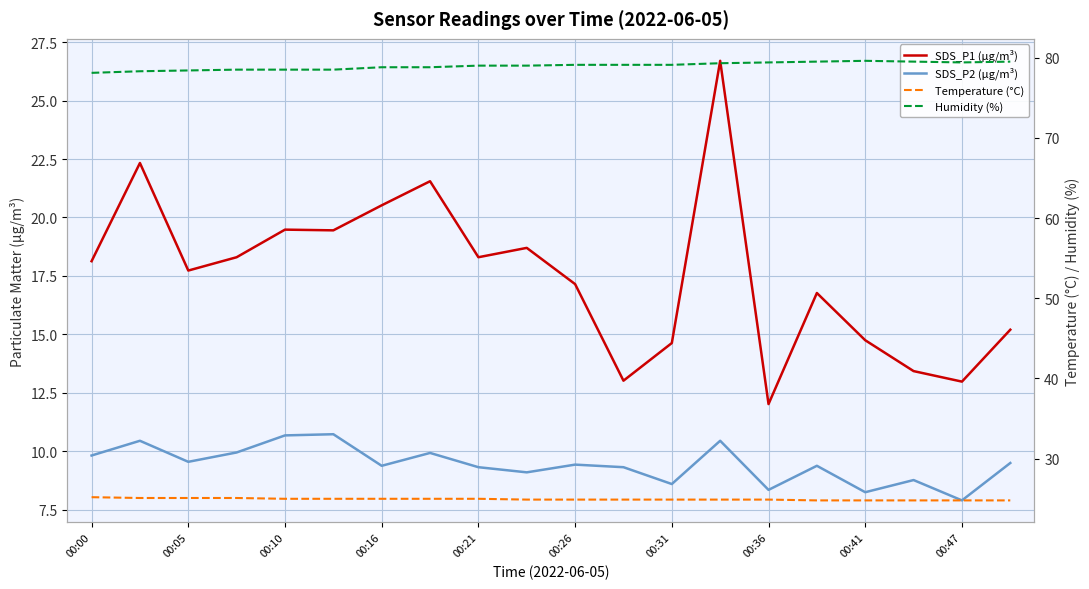

Does the chart have visible grid lines?

Yes